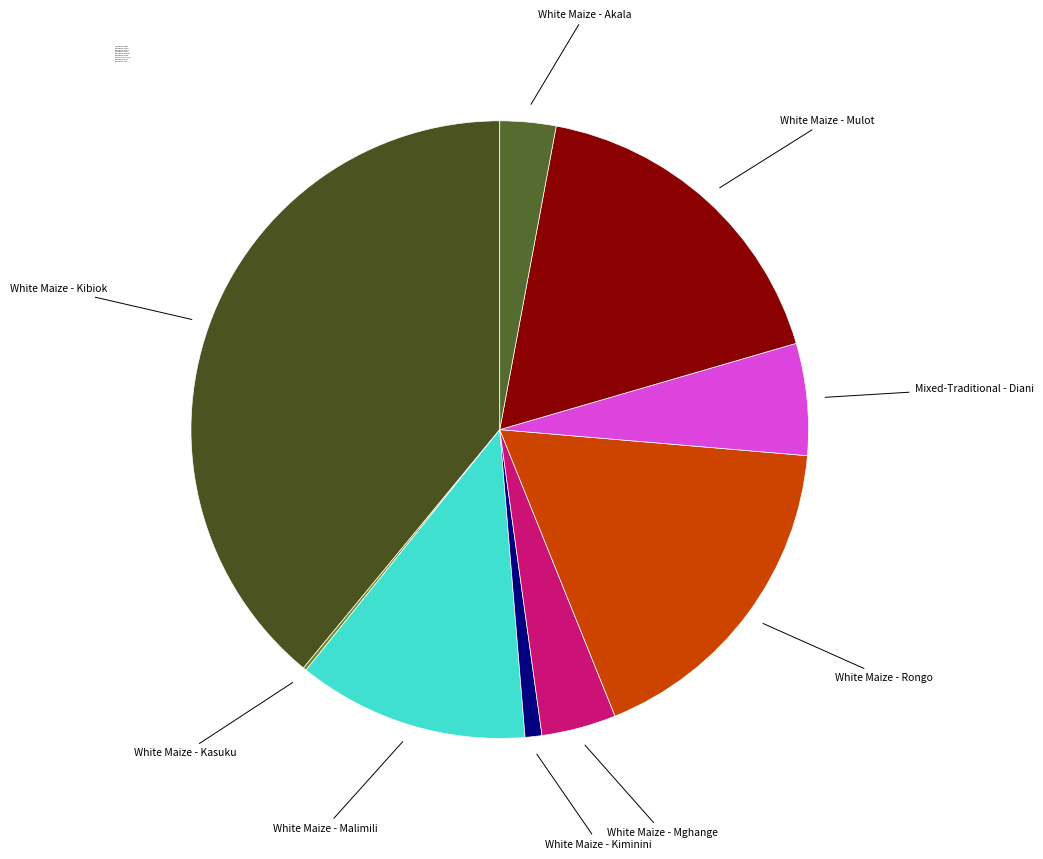

Do White Maize - Kiminini and Mixed-Traditional - Diani together represent more than half of the pie?

No